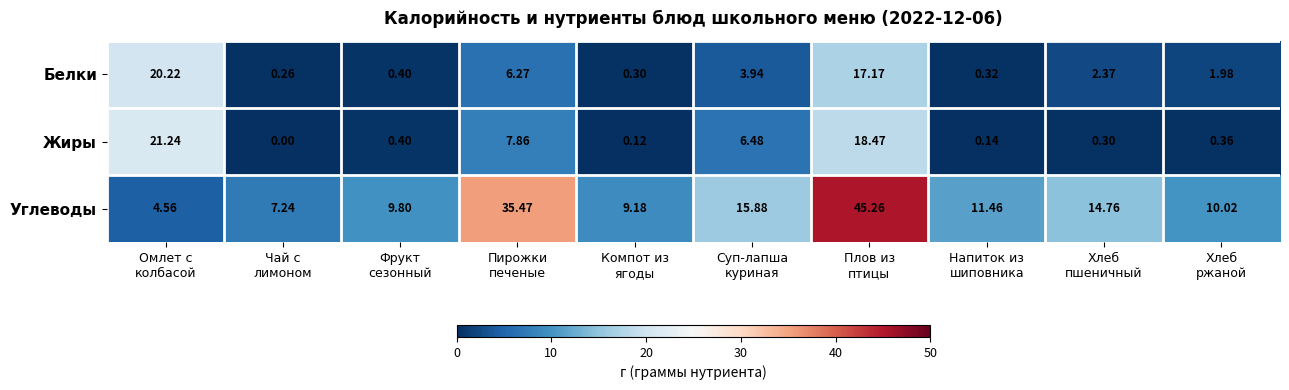

Which series has the largest total across all categories?

Углеводы